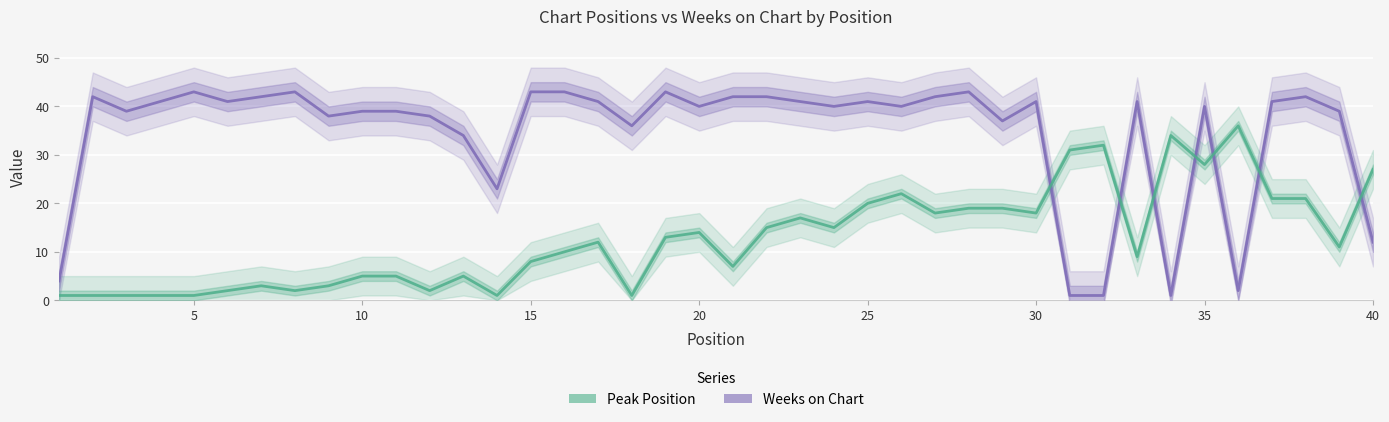

How many lines are shown in the chart?

2